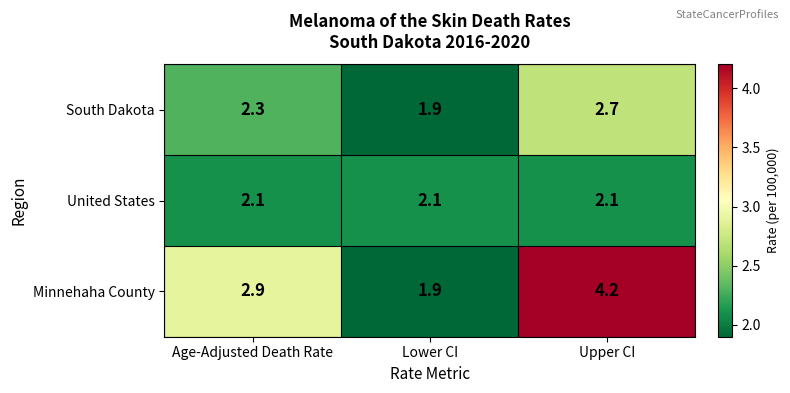

Rank the series by their maximum value, from lowest to highest.

United States, South Dakota, Minnehaha County